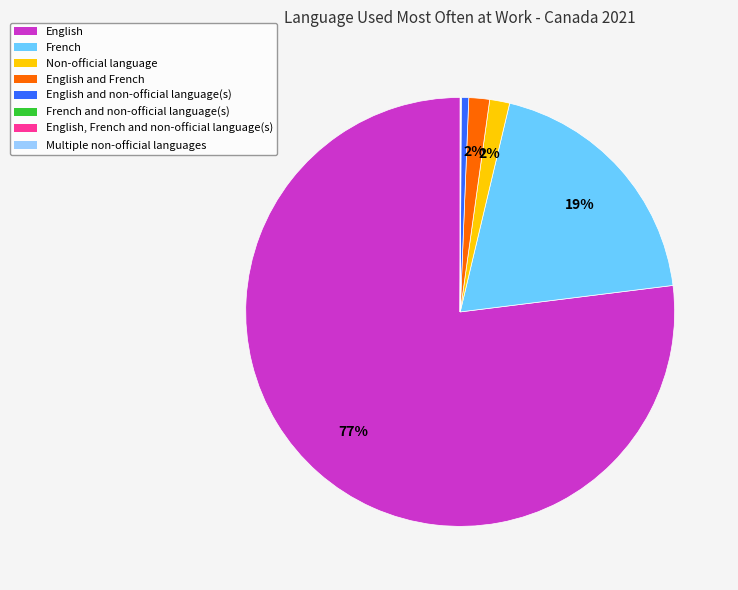

Is there a majority slice in this chart?

Yes